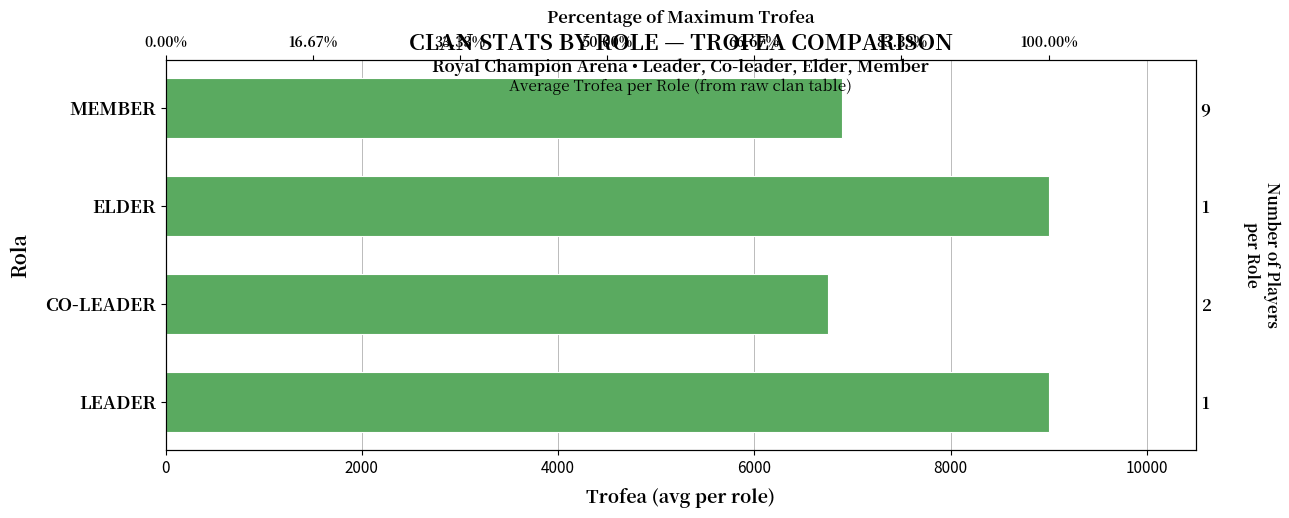

True or false: the data shows 4728.5 at 4000.

False